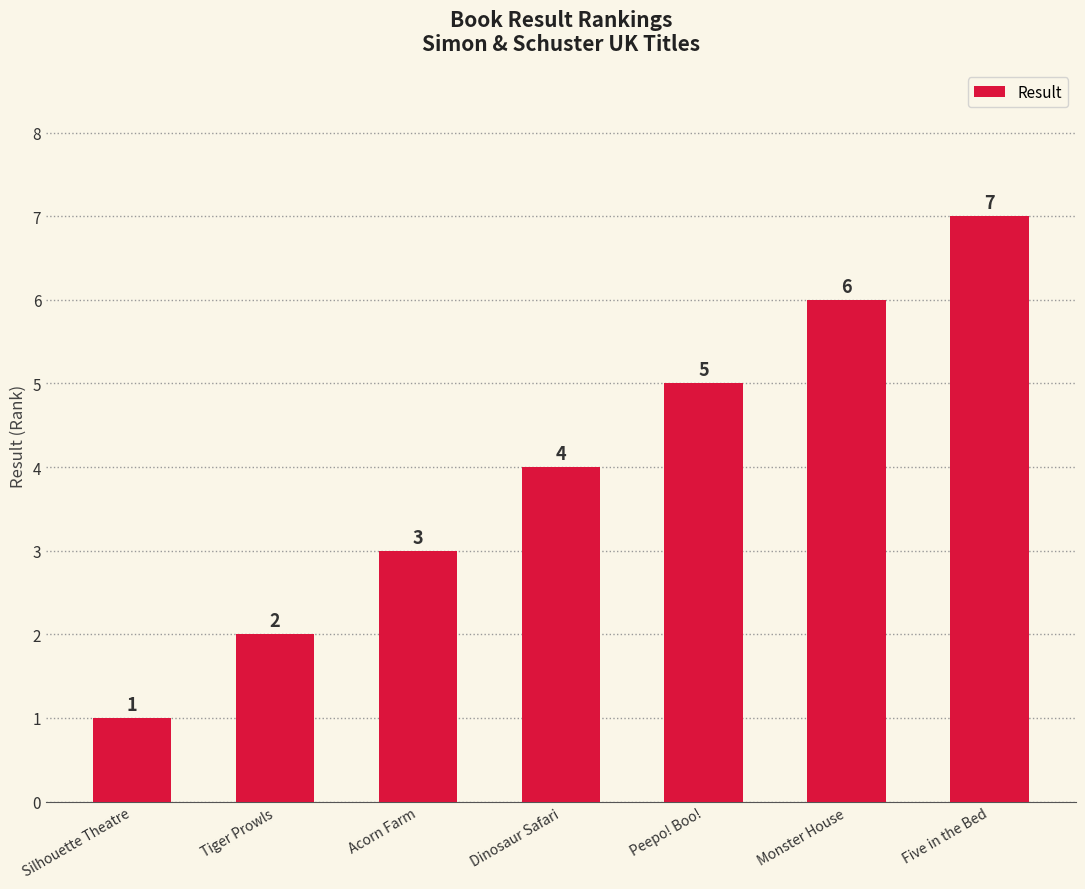

What is the label of the 5th bar from the left?

Peepo! Boo!